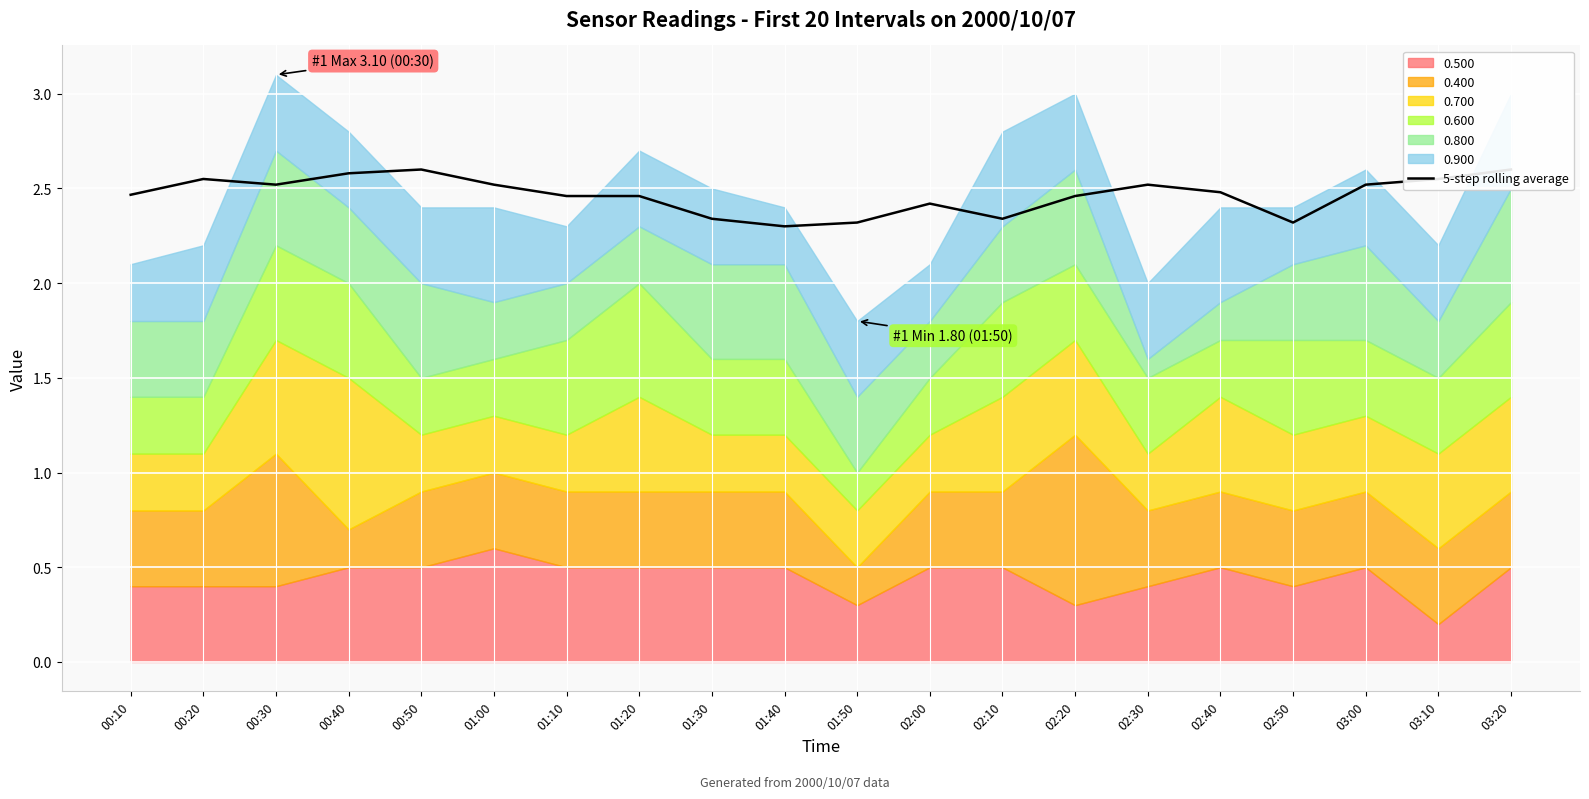

What is the ratio of the value at 01:10 to the value at 01:20?

1.0